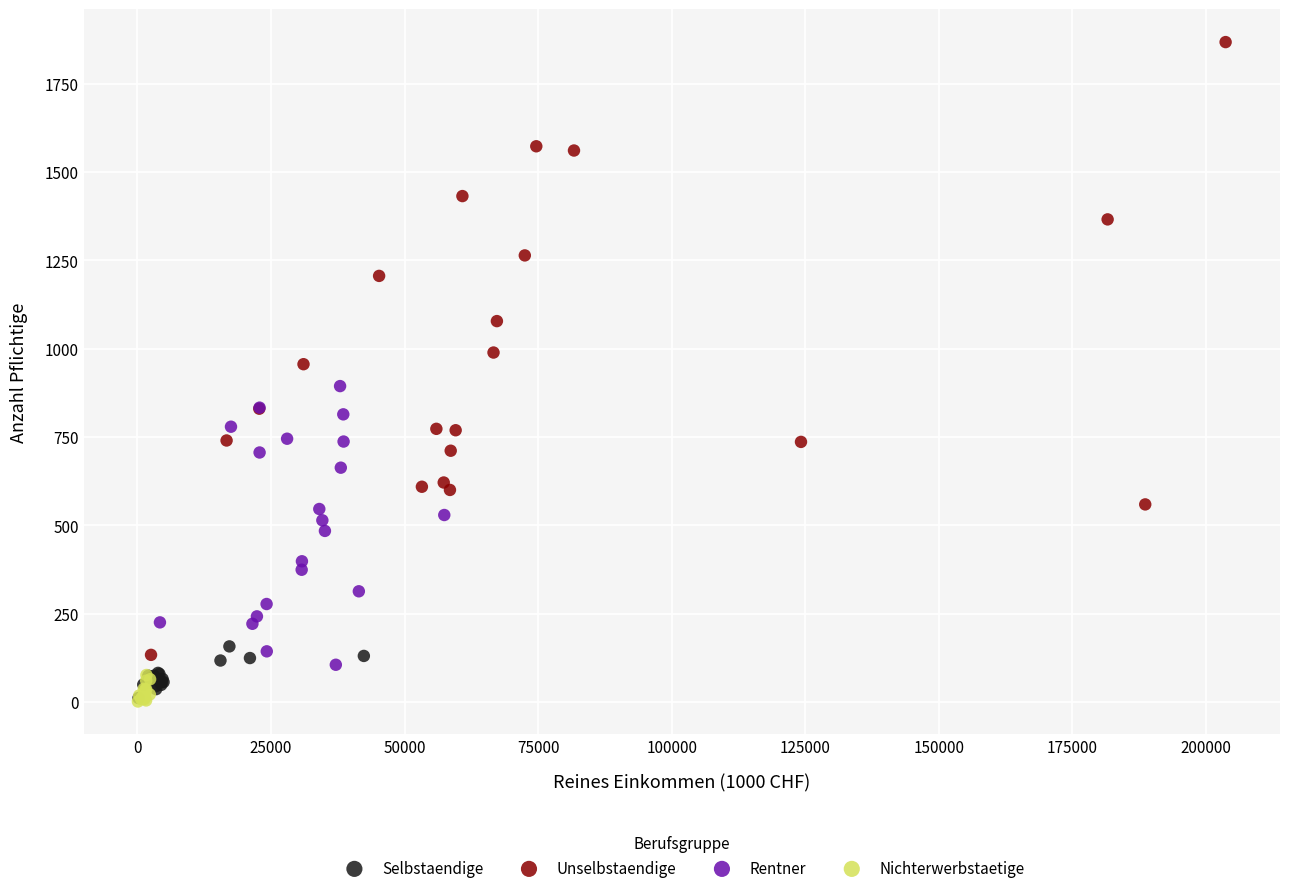

Which series has the largest Y range (max minus min)?

Unselbstaendige